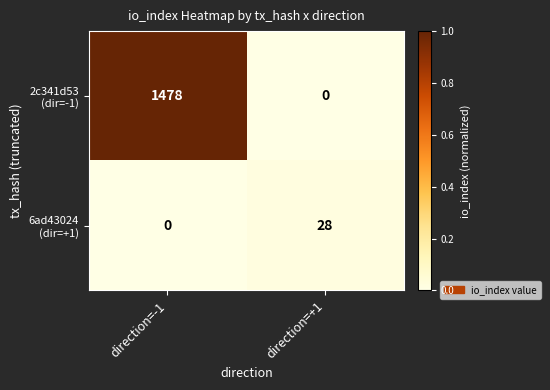

What is the spread (max minus min) of values at direction=-1?

1478